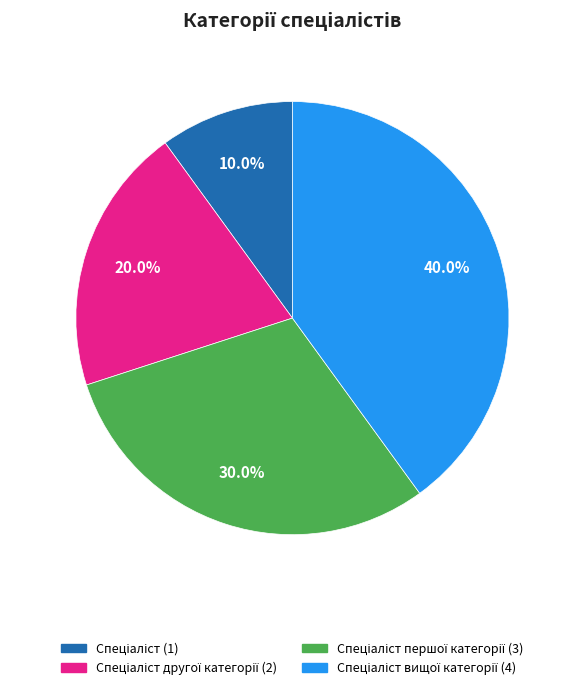

Does any single category account for the majority?

No